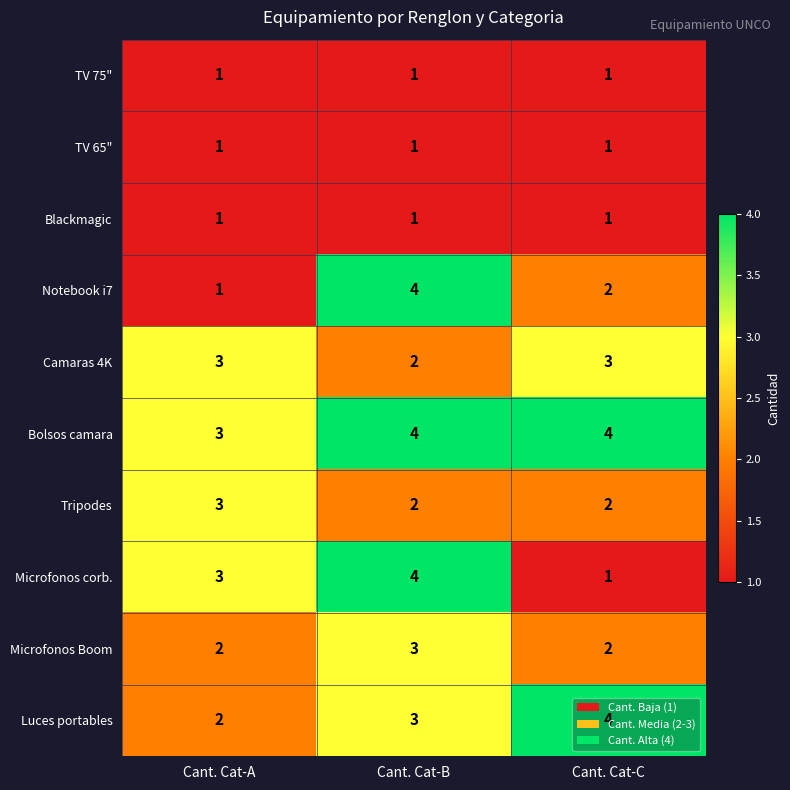

True or false: Luces portables has a value of 1 at Cant. Cat-B.

False